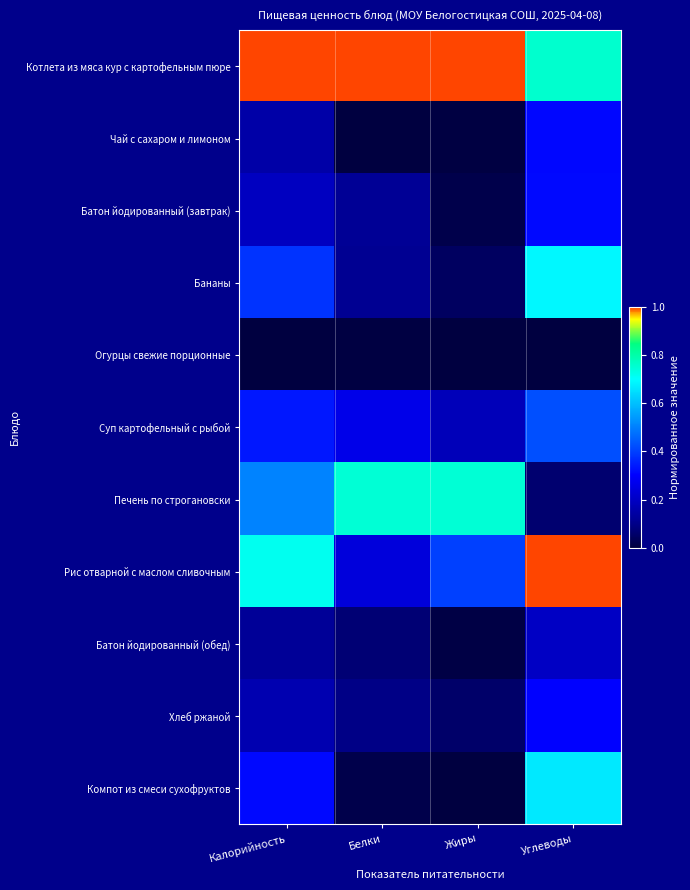

Which series has the largest total across all categories?

Котлета из мяса кур с картофельным пюре